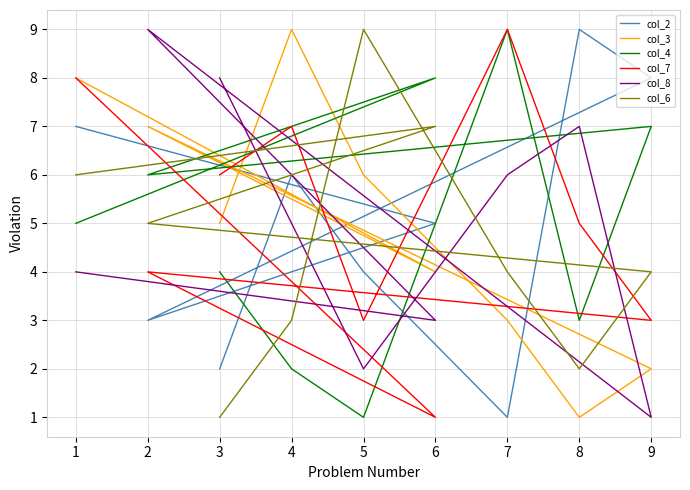

Where is the first local minimum for col_2?

7